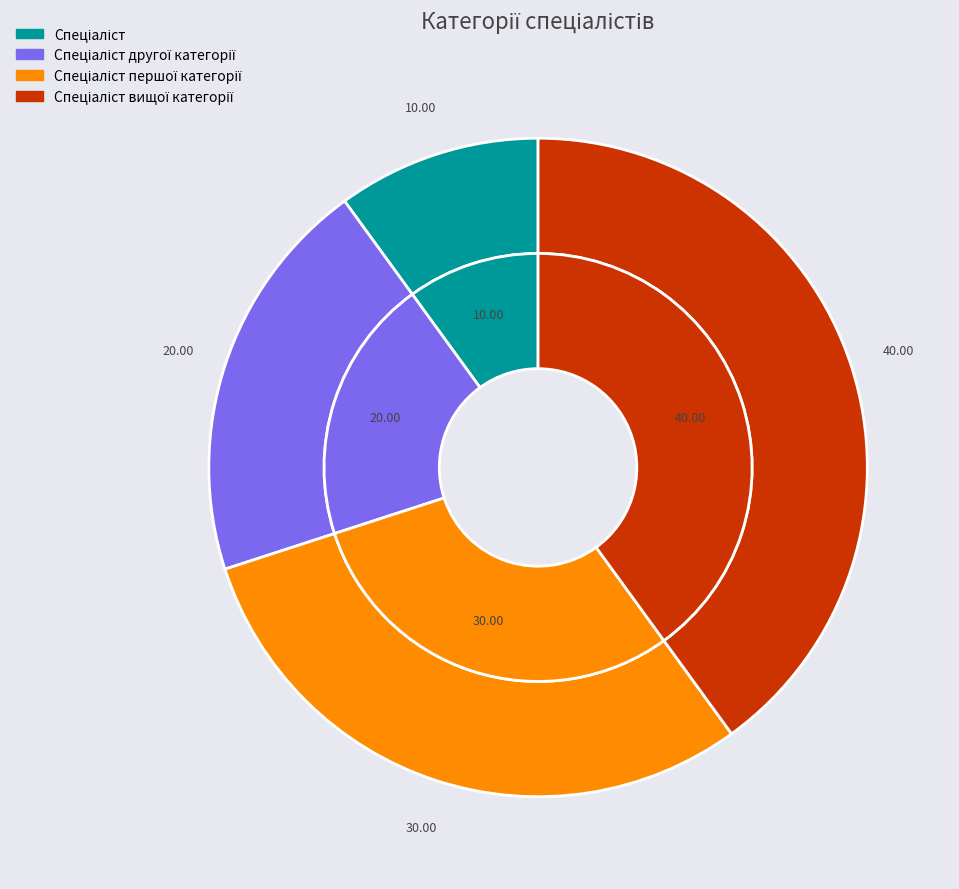

Do Спеціаліст and Спеціаліст першої категорії together represent more than half of the pie?

No